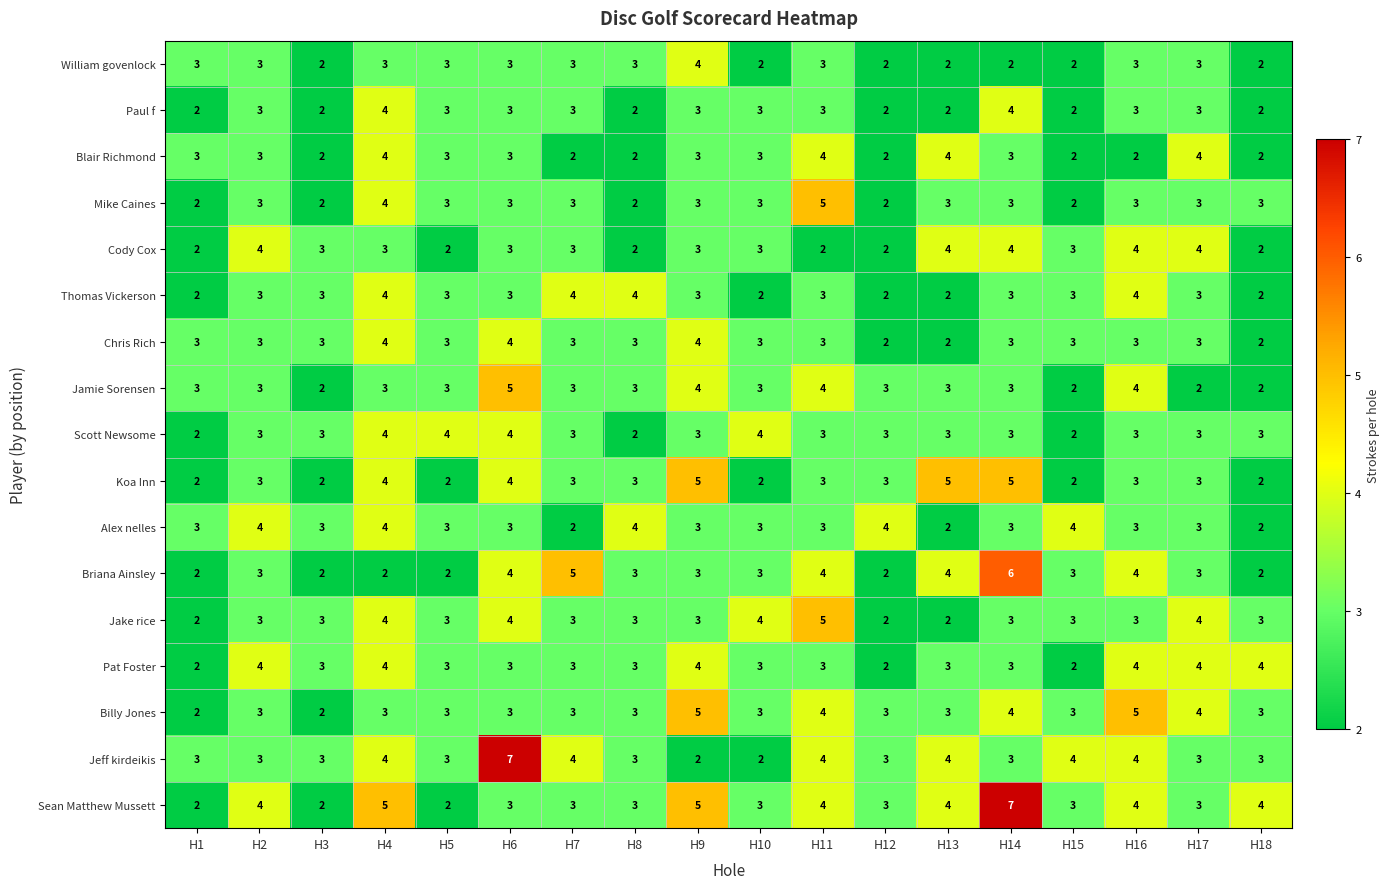

At which category is the sum across all series the highest?

H4